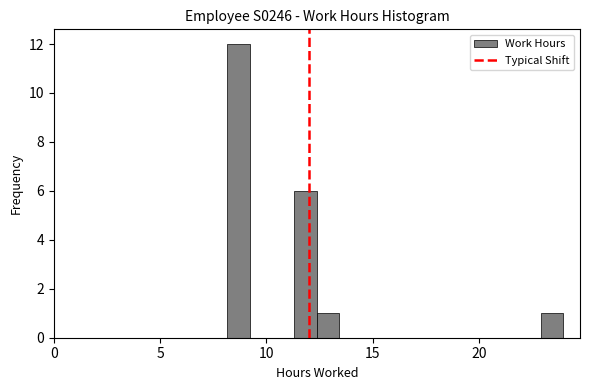

Around what value on the x-axis is the tallest bar? Give the approximate position of its centre, as read against the axis.

8.5